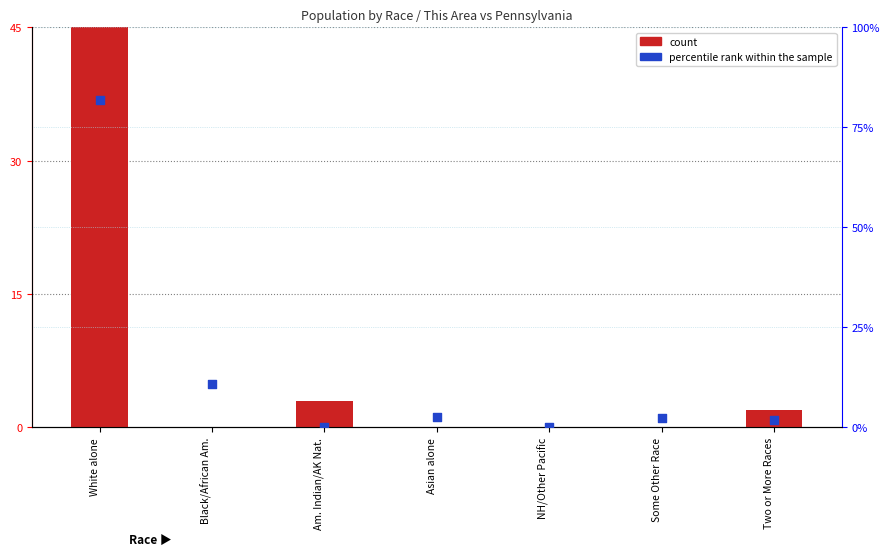

Which series has the largest Y range (max minus min)?

count